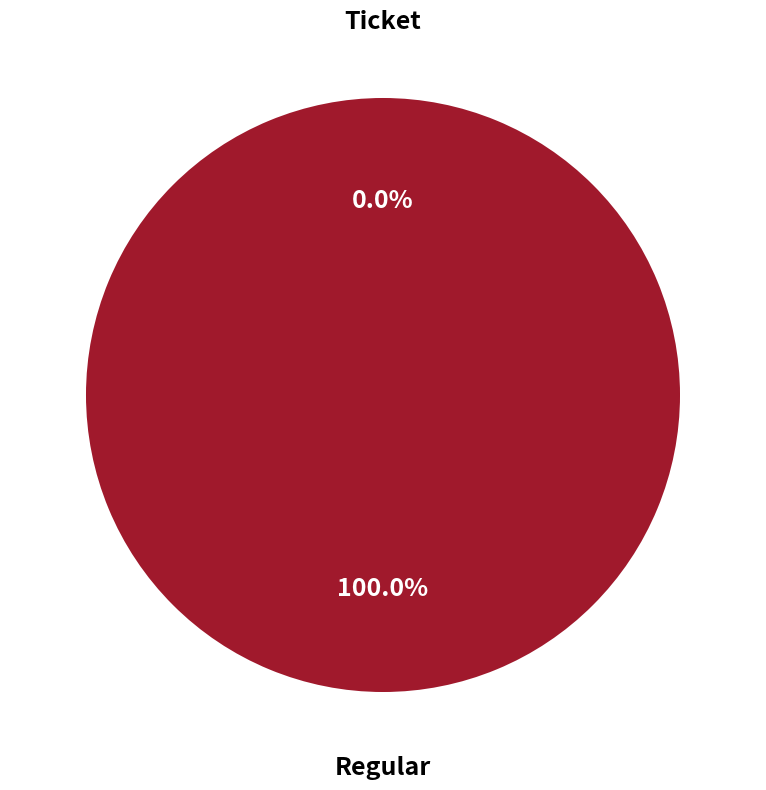

Rank the categories by value from highest to lowest.

Regular, Ticket